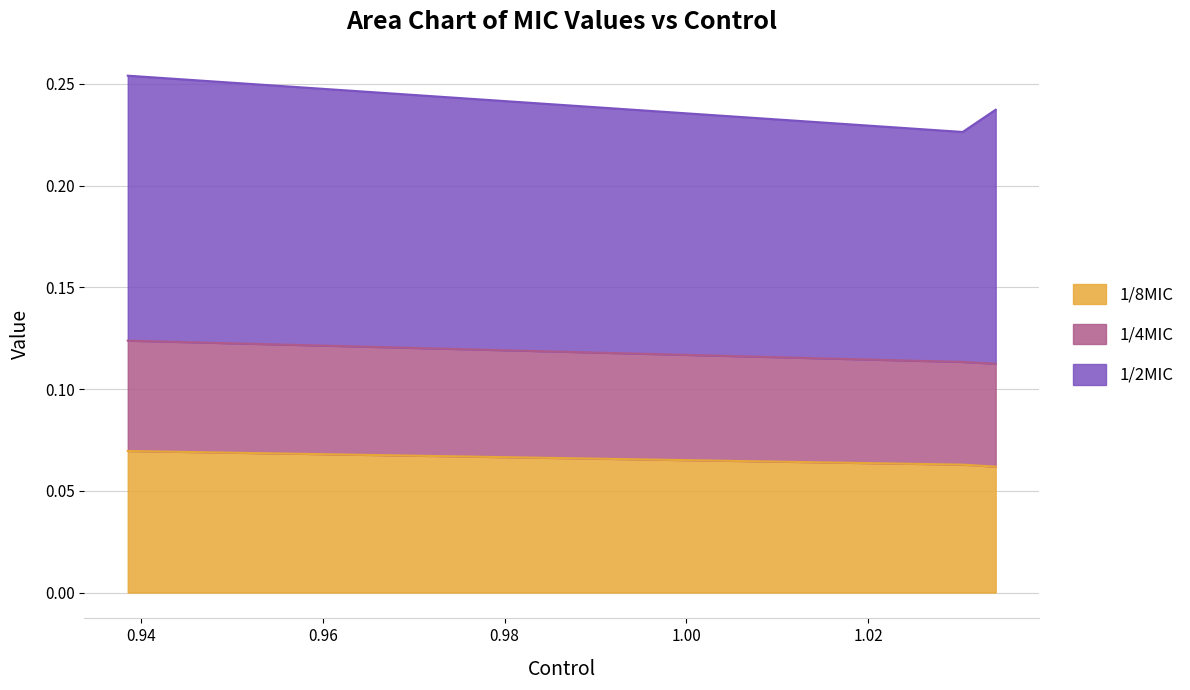

What is the label of the 2nd point from the right?

1.030426